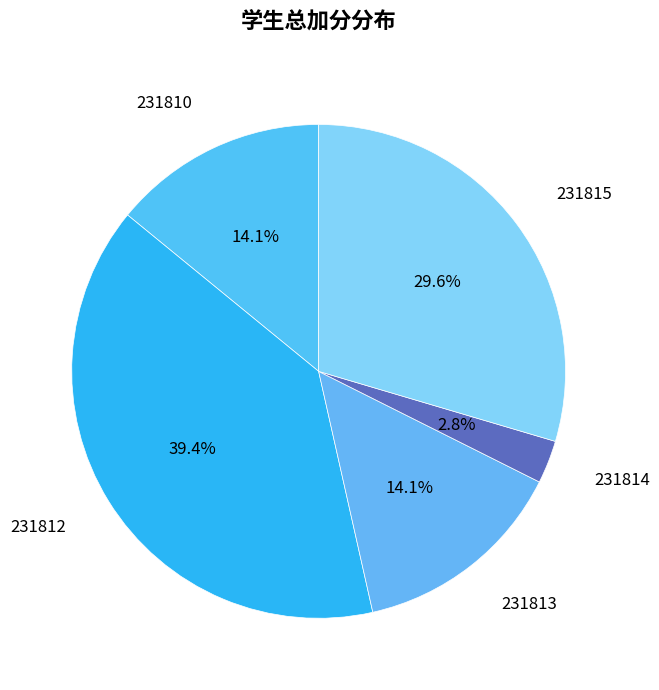

To the nearest percent, what portion does 231814 represent?

3%